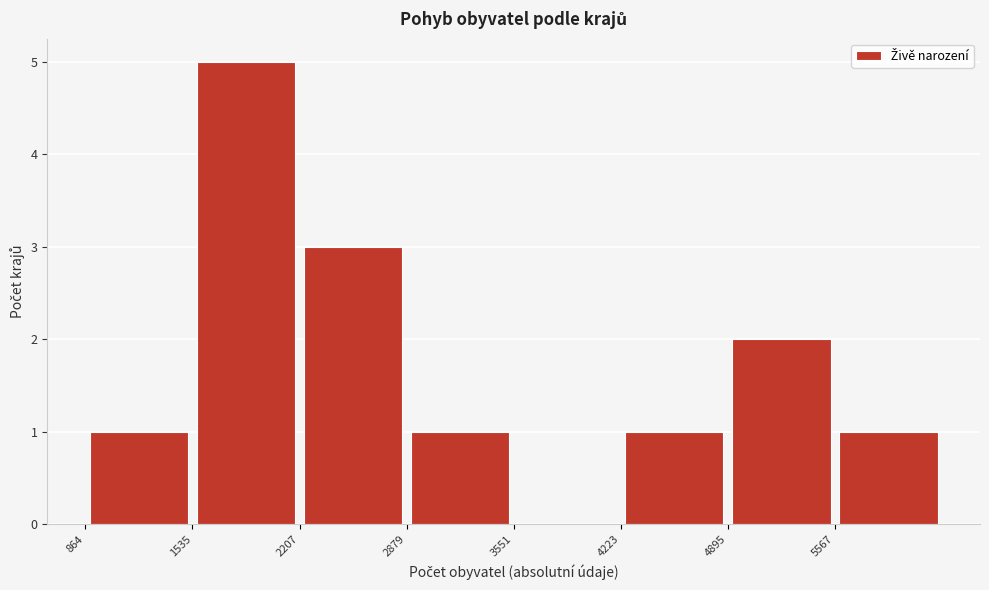

Reading left to right, transcribe this chart: for each bar, give the range it covers on the x-axis and its height. Neither the bar edges nor the heights are printed on the chart, so give them approximately, as read against the axes.

900 to 1500: 1
1500 to 2200: 5
2200 to 2900: 3
2900 to 3600: 1
3600 to 4200: 0
4200 to 4900: 1
4900 to 5600: 2
5600 to 6200: 1